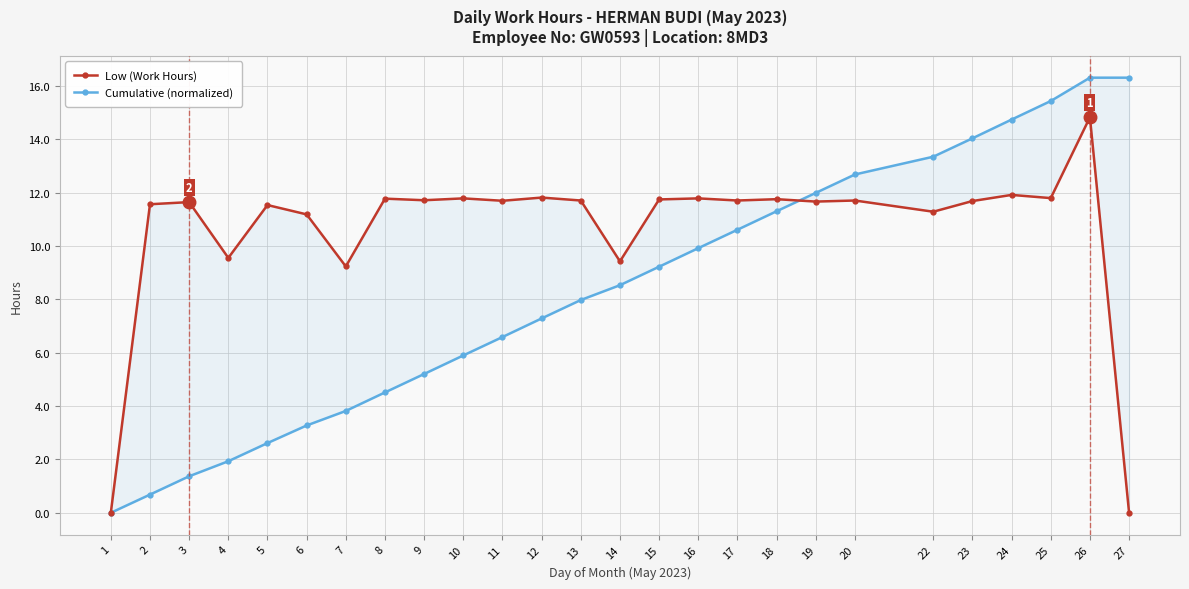

Reading right to left, extract all data points from this chart.

Low (Work Hours): 0.0	14.8	11.8	11.9	11.7	11.3	11.7	11.7	11.8	11.7	11.8	11.7	9.4	11.7	11.8	11.7	11.8	11.7	11.8	9.2	11.2	11.5	9.6	11.6	11.6	0.0
Cumulative (normalized): 16.3	16.3	15.4	14.7	14.0	13.3	12.7	12.0	11.3	10.6	9.9	9.2	8.5	8.0	7.3	6.6	5.9	5.2	4.5	3.8	3.3	2.6	1.9	1.4	0.7	0.0